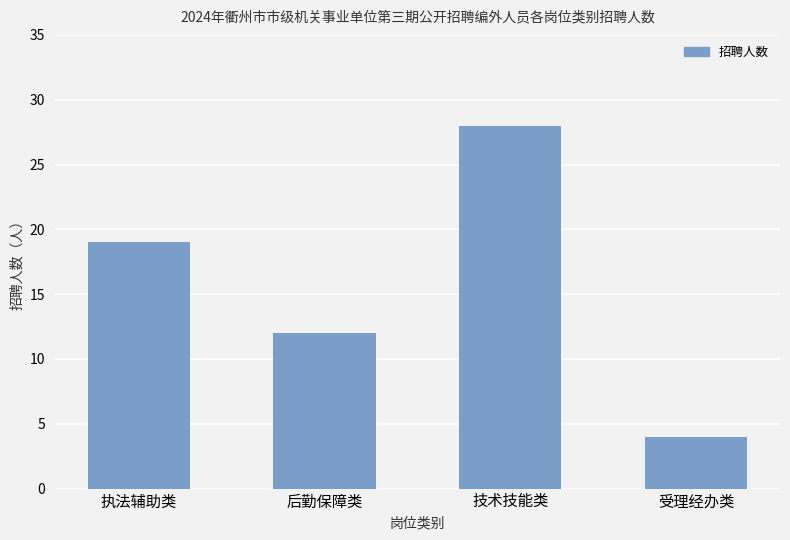

What is the label of the 1st bar from the left?

执法辅助类